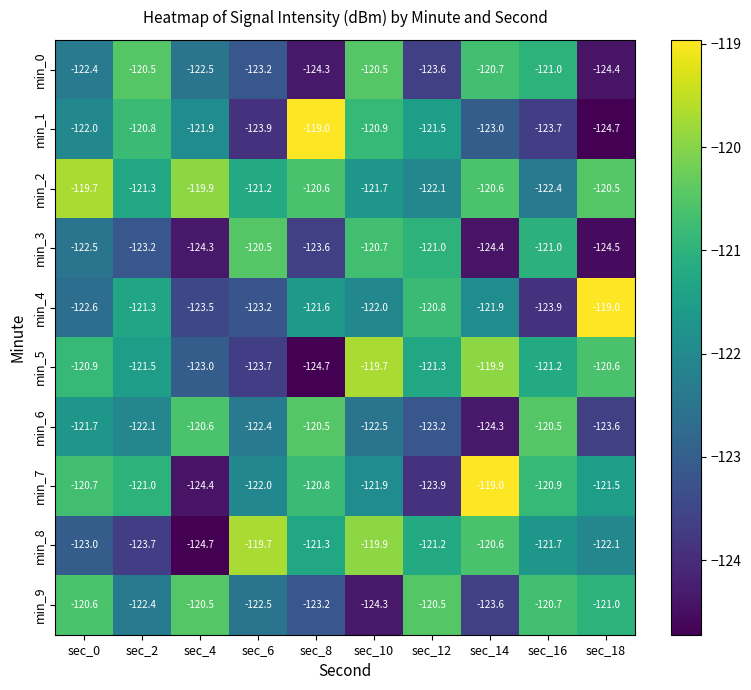

What is the highest value of the min_8 series?

-119.7